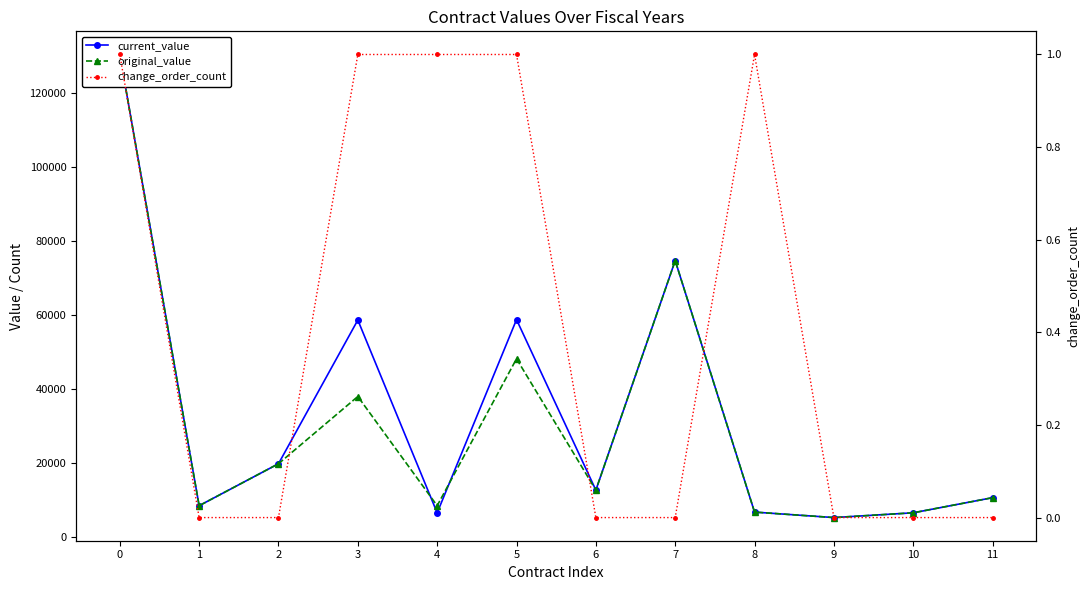

Between 0 and 10, which series saw the biggest shift?

current_value